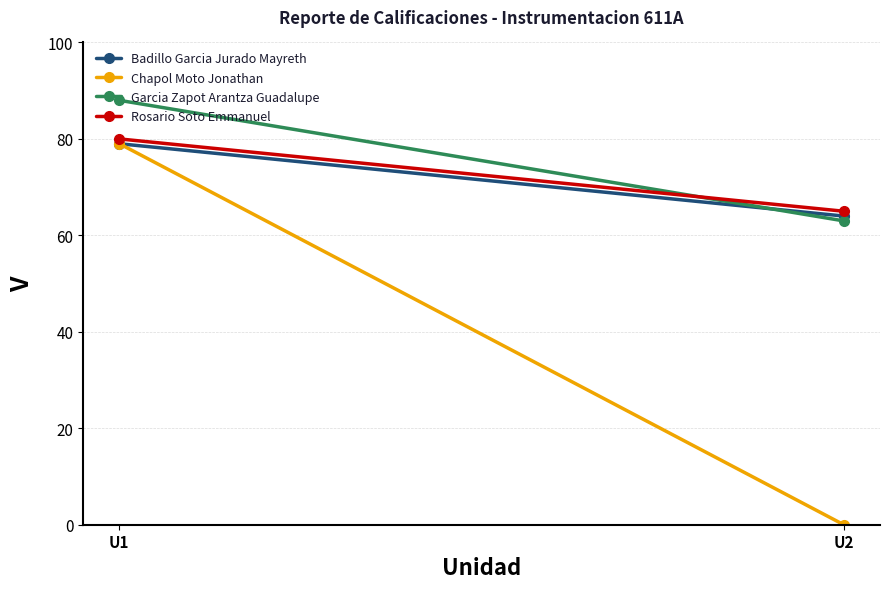

Rank the categories by Badillo Garcia Jurado Mayreth value from highest to lowest.

U1, U2